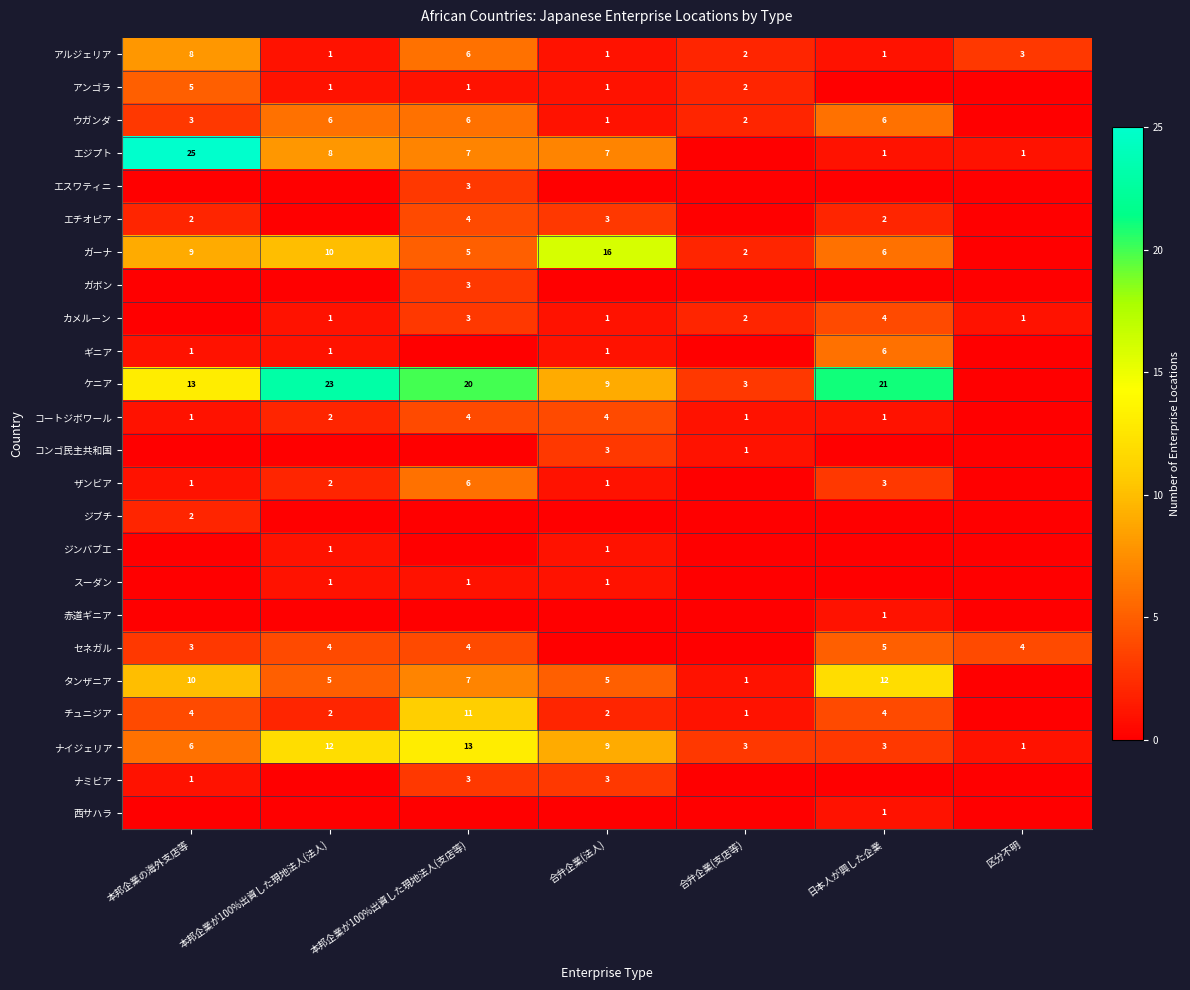

The value of ザンビア at 合弁企業(法人) is 1. True or false?

True